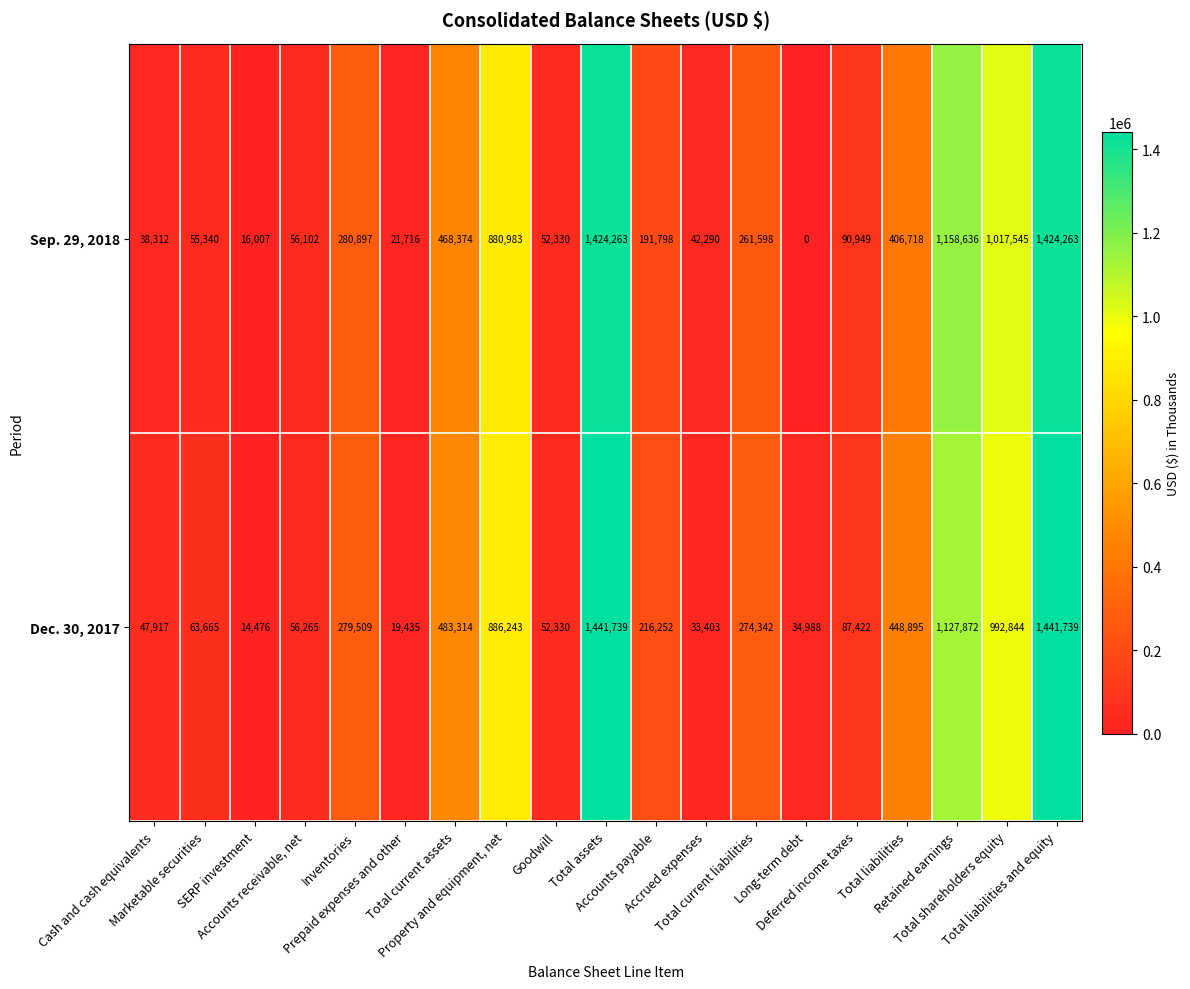

What is the maximum value shown in the chart?

1441739